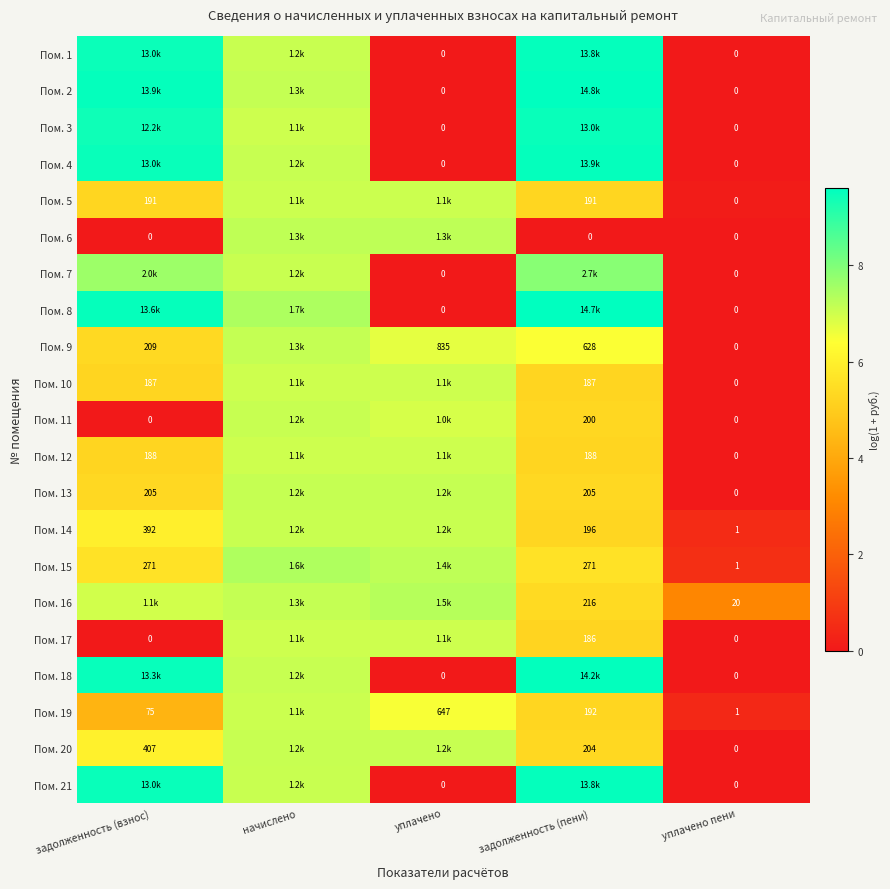

Is the value of Пом. 18 at уплачено пени greater than the value of Пом. 14 at задолженность (пени)?

No